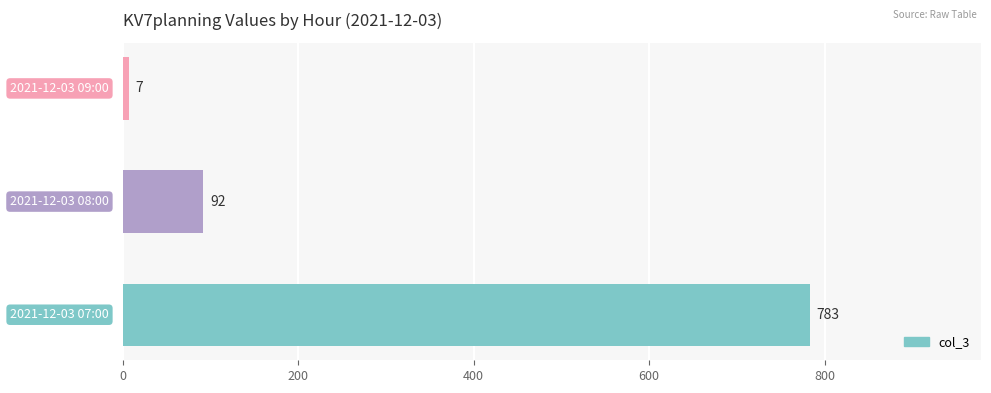

Count the values in the range 7 to 783.

3